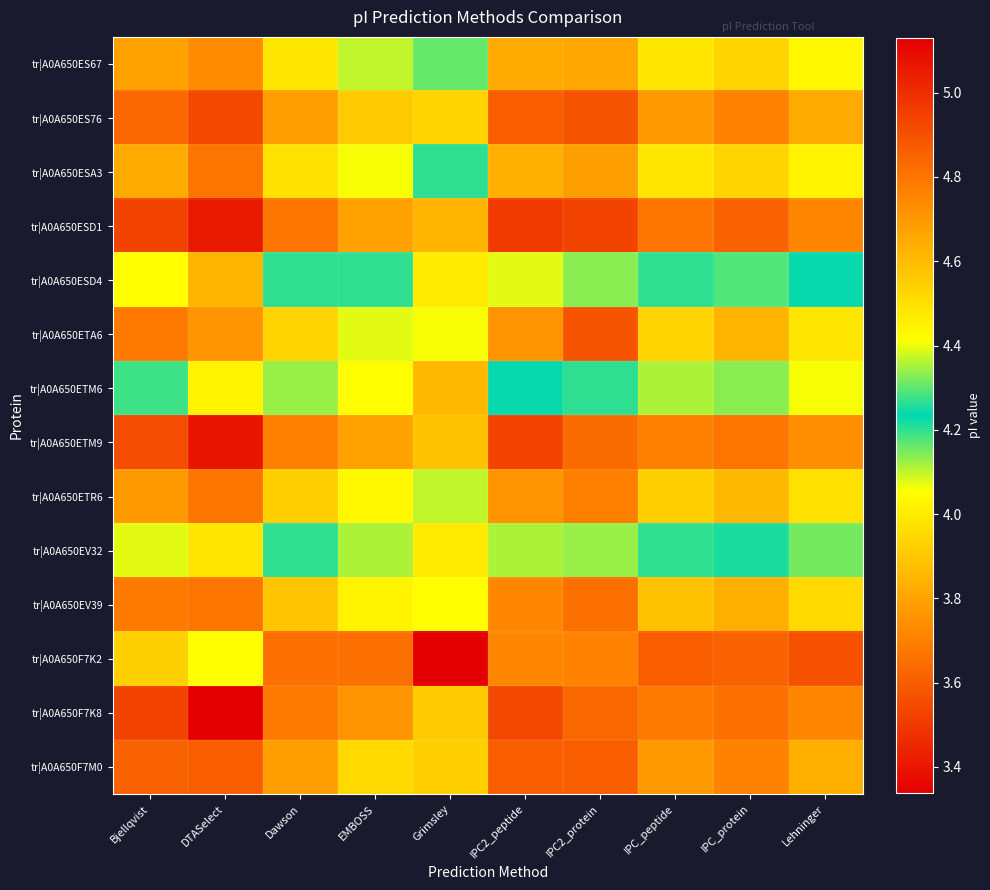

Reading right to left, what are all the values shown in this chart?

tr|A0A650ES67: Lehninger=4.4	IPC_protein=4.5	IPC_peptide=4.5	IPC2_protein=4.7	IPC2_peptide=4.6	Grimsley=4.3	EMBOSS=4.4	Dawson=4.5	DTASelect=4.7	Bjellqvist=4.7
tr|A0A650ES76: Lehninger=4.6	IPC_protein=4.8	IPC_peptide=4.7	IPC2_protein=4.9	IPC2_peptide=4.9	Grimsley=4.5	EMBOSS=4.6	Dawson=4.7	DTASelect=4.9	Bjellqvist=4.8
tr|A0A650ESA3: Lehninger=4.4	IPC_protein=4.5	IPC_peptide=4.5	IPC2_protein=4.7	IPC2_peptide=4.6	Grimsley=4.3	EMBOSS=4.4	Dawson=4.5	DTASelect=4.8	Bjellqvist=4.6
tr|A0A650ESD1: Lehninger=4.7	IPC_protein=4.9	IPC_peptide=4.8	IPC2_protein=4.9	IPC2_peptide=5.0	Grimsley=4.6	EMBOSS=4.7	Dawson=4.8	DTASelect=5.1	Bjellqvist=4.9
tr|A0A650ESD4: Lehninger=4.2	IPC_protein=4.3	IPC_peptide=4.3	IPC2_protein=4.3	IPC2_peptide=4.4	Grimsley=4.0	EMBOSS=4.2	Dawson=4.3	DTASelect=4.6	Bjellqvist=4.4
tr|A0A650ETA6: Lehninger=4.5	IPC_protein=4.6	IPC_peptide=4.5	IPC2_protein=4.9	IPC2_peptide=4.7	Grimsley=4.4	EMBOSS=4.4	Dawson=4.5	DTASelect=4.7	Bjellqvist=4.8
tr|A0A650ETM6: Lehninger=4.1	IPC_protein=4.1	IPC_peptide=4.1	IPC2_protein=4.2	IPC2_peptide=4.2	Grimsley=3.9	EMBOSS=4.0	Dawson=4.1	DTASelect=4.4	Bjellqvist=4.3
tr|A0A650ETM9: Lehninger=4.7	IPC_protein=4.8	IPC_peptide=4.8	IPC2_protein=4.8	IPC2_peptide=4.9	Grimsley=4.6	EMBOSS=4.7	Dawson=4.8	DTASelect=5.1	Bjellqvist=4.9
tr|A0A650ETR6: Lehninger=4.5	IPC_protein=4.6	IPC_peptide=4.5	IPC2_protein=4.8	IPC2_peptide=4.7	Grimsley=4.4	EMBOSS=4.4	Dawson=4.5	DTASelect=4.8	Bjellqvist=4.7
tr|A0A650EV32: Lehninger=4.2	IPC_protein=4.3	IPC_peptide=4.2	IPC2_protein=4.3	IPC2_peptide=4.4	Grimsley=4.0	EMBOSS=4.1	Dawson=4.2	DTASelect=4.5	Bjellqvist=4.4
tr|A0A650EV39: Lehninger=4.5	IPC_protein=4.6	IPC_peptide=4.6	IPC2_protein=4.8	IPC2_peptide=4.7	Grimsley=4.4	EMBOSS=4.4	Dawson=4.6	DTASelect=4.8	Bjellqvist=4.8
tr|A0A650F7K2: Lehninger=3.6	IPC_protein=3.6	IPC_peptide=3.6	IPC2_protein=3.7	IPC2_peptide=3.7	Grimsley=3.3	EMBOSS=3.7	Dawson=3.7	DTASelect=4.0	Bjellqvist=3.9
tr|A0A650F7K8: Lehninger=4.7	IPC_protein=4.8	IPC_peptide=4.8	IPC2_protein=4.8	IPC2_peptide=4.9	Grimsley=4.6	EMBOSS=4.7	Dawson=4.8	DTASelect=5.1	Bjellqvist=4.9
tr|A0A650F7M0: Lehninger=4.6	IPC_protein=4.8	IPC_peptide=4.7	IPC2_protein=4.9	IPC2_peptide=4.9	Grimsley=4.5	EMBOSS=4.5	Dawson=4.7	DTASelect=4.9	Bjellqvist=4.9